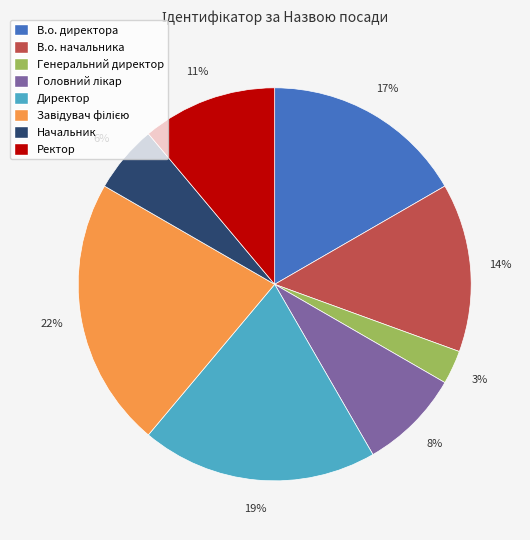

Between Ректор and В.о. начальника, which is larger?

В.о. начальника